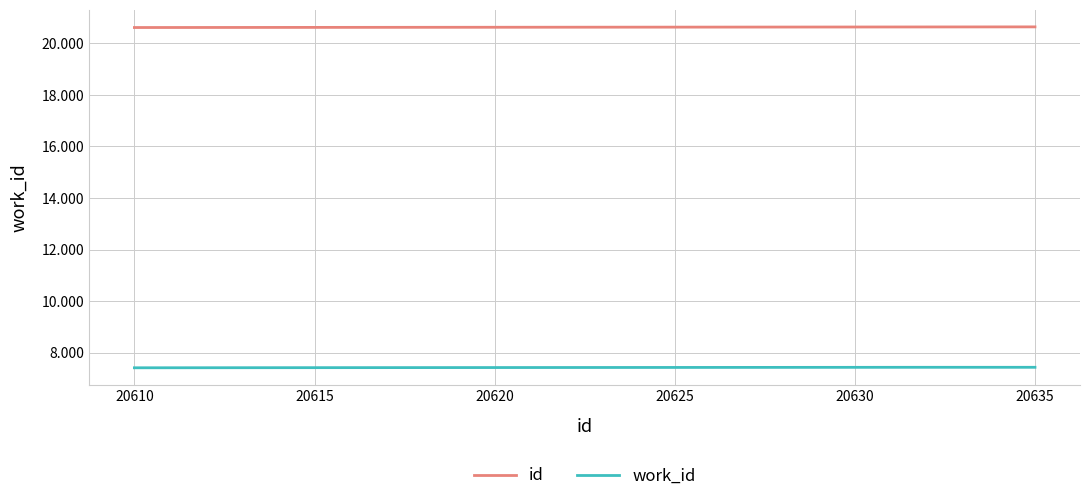

True or false: work_id and id cross at least once.

False